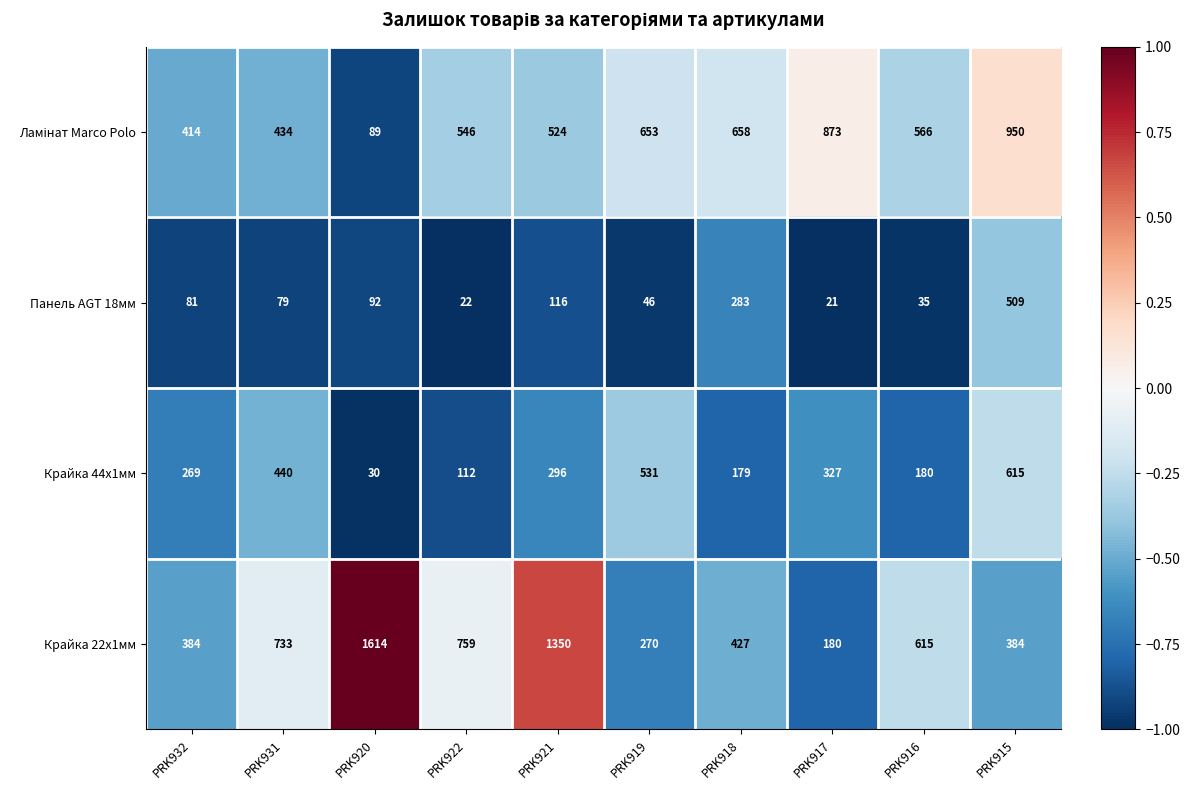

What is the difference between the highest and lowest values at PRK916?

580